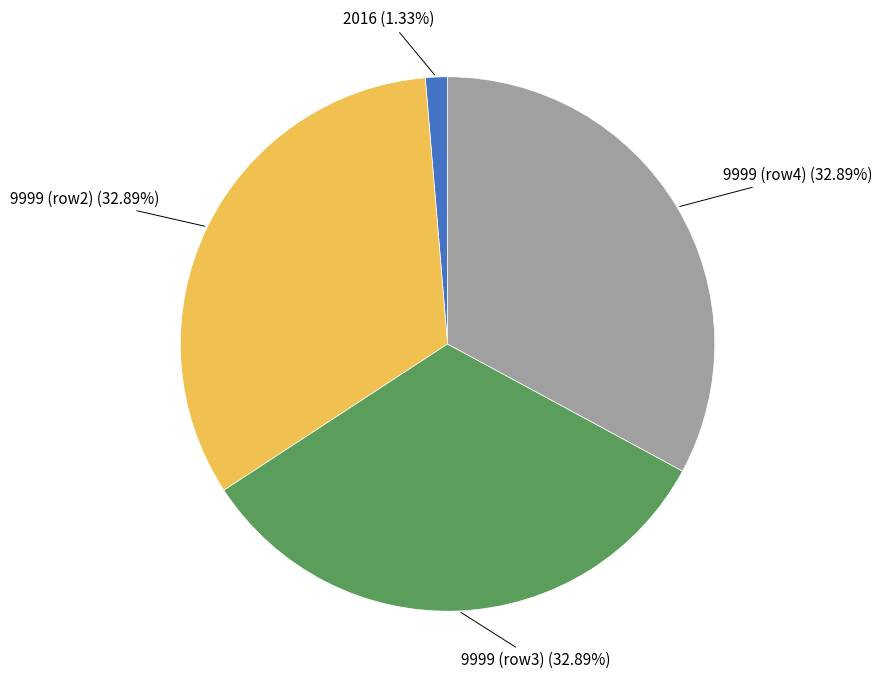

Is 2016 the majority of the pie?

No